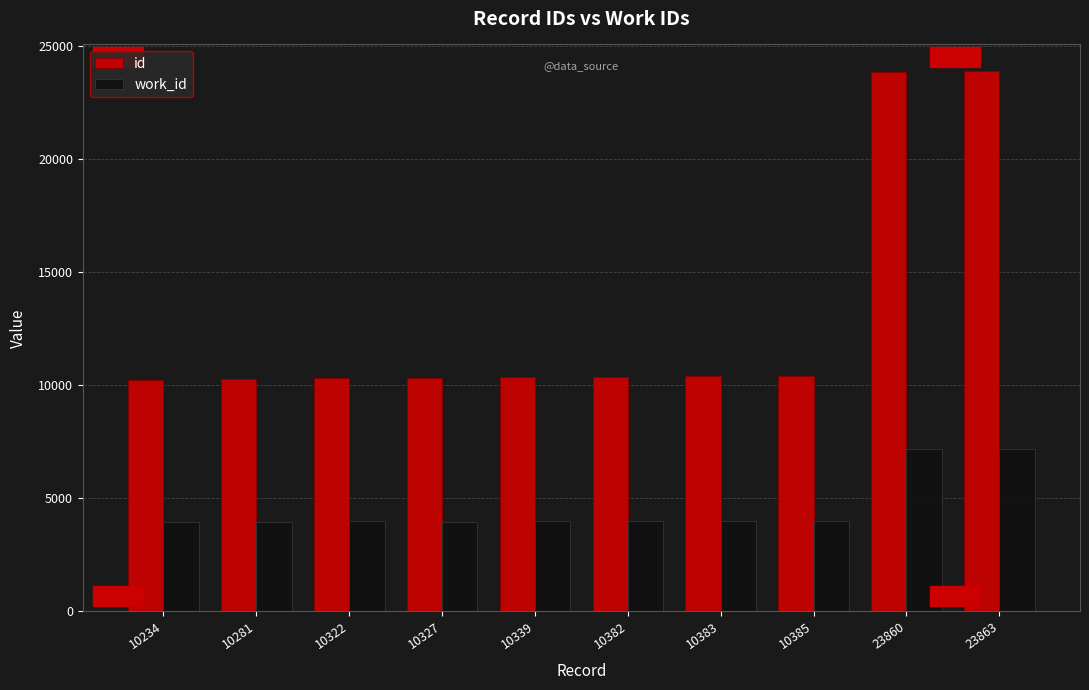

Is it true that work_id equals 11538 at 23863?

False